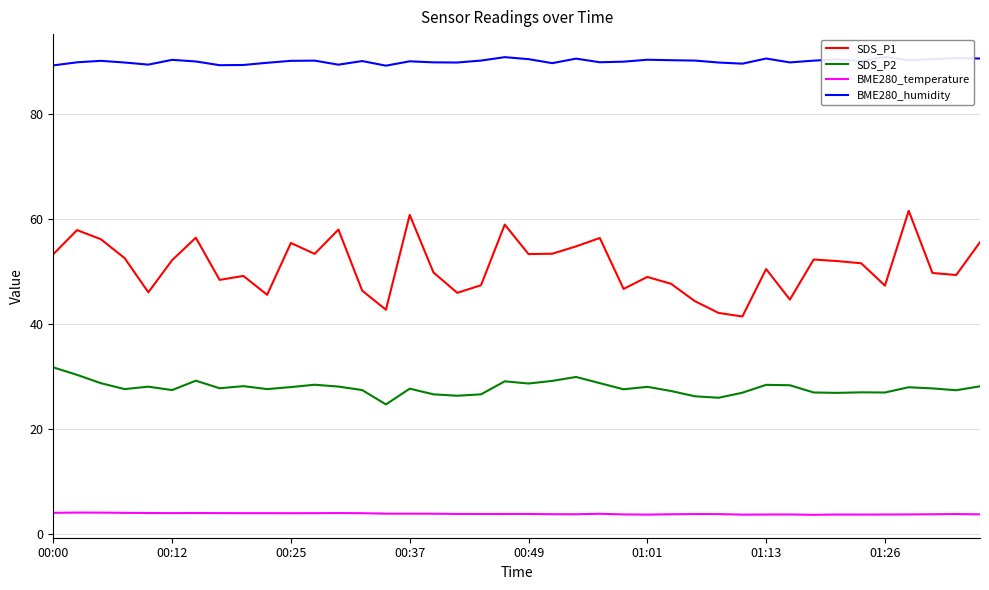

True or false: BME280_temperature and SDS_P1 intersect in this chart.

False